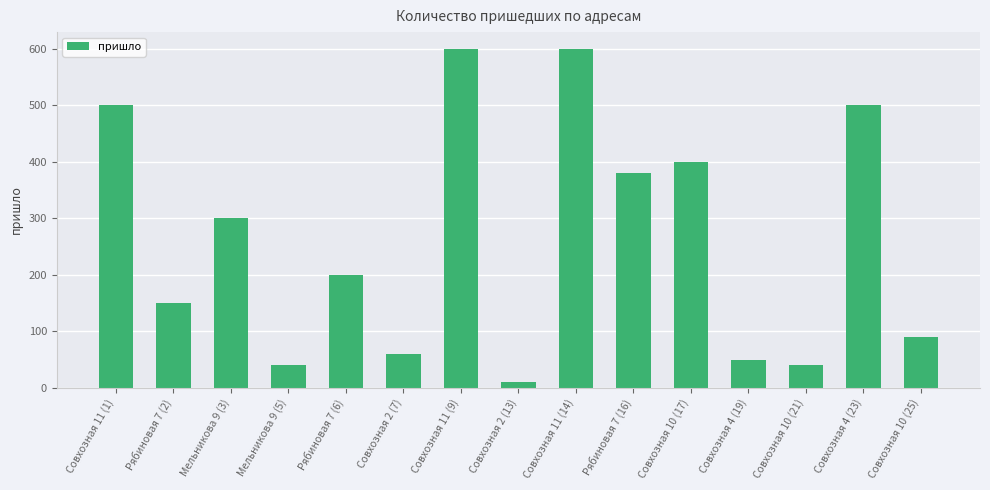

Which has a higher value, Совхозная 4 (19) or Совхозная 11 (9)?

Совхозная 11 (9)